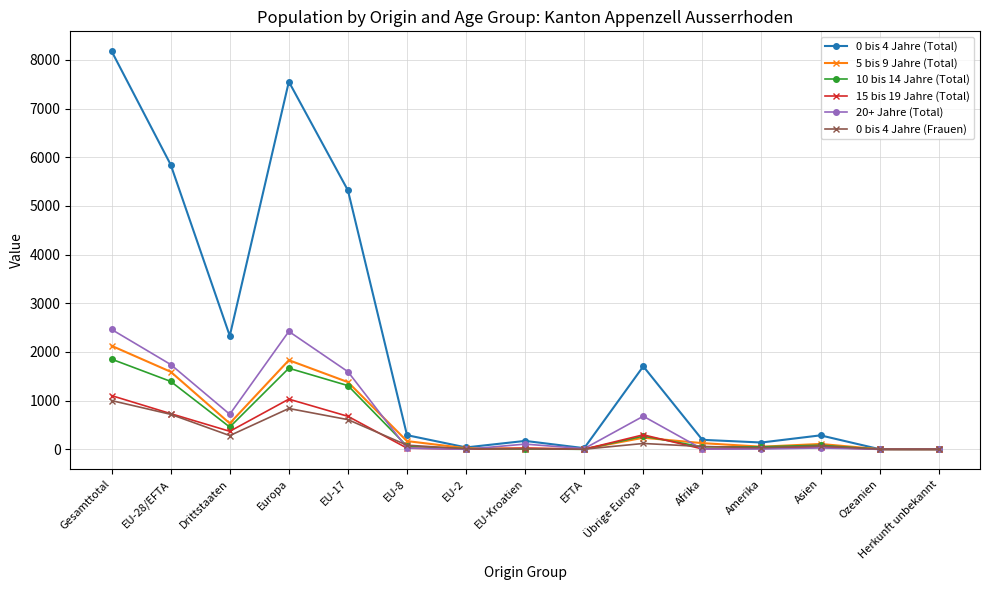

What is the difference between the maximum and minimum values in the 5 bis 9 Jahre (Total) series?

2125